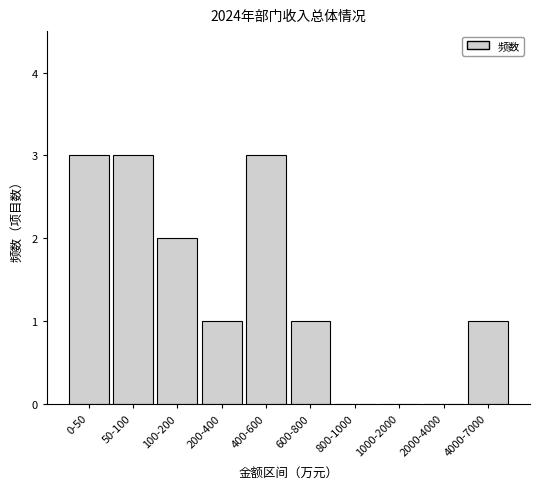

Reading left to right, extract all data points from this chart.

0-50=3	50-100=3	100-200=2	200-400=1	400-600=3	600-800=1	800-1000=0	1000-2000=0	2000-4000=0	4000-7000=1